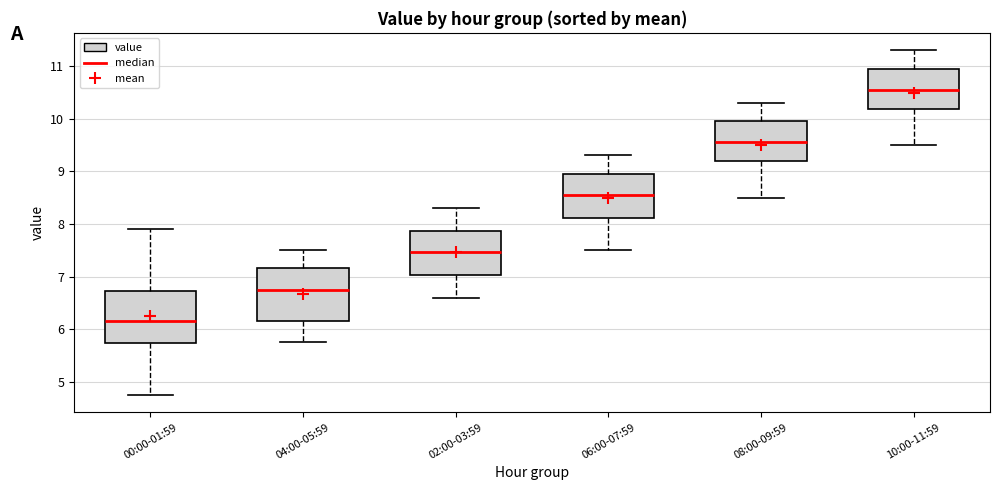

Reading left to right, read every box against the y-axis: the position of its median line, the range the box covers, and the ends of its whiskers. The values are not printed on the chart, so give them approximately, as read against the axis.

00:00-01:59: median 6.2, box 5.7 to 6.7, whiskers 4.8 to 7.9
04:00-05:59: median 6.8, box 6.2 to 7.2, whiskers 5.8 to 7.5
02:00-03:59: median 7.5, box 7.0 to 7.9, whiskers 6.6 to 8.3
06:00-07:59: median 8.6, box 8.1 to 9.0, whiskers 7.5 to 9.3
08:00-09:59: median 9.6, box 9.2 to 10.0, whiskers 8.5 to 10.3
10:00-11:59: median 10.6, box 10.2 to 11.0, whiskers 9.5 to 11.3